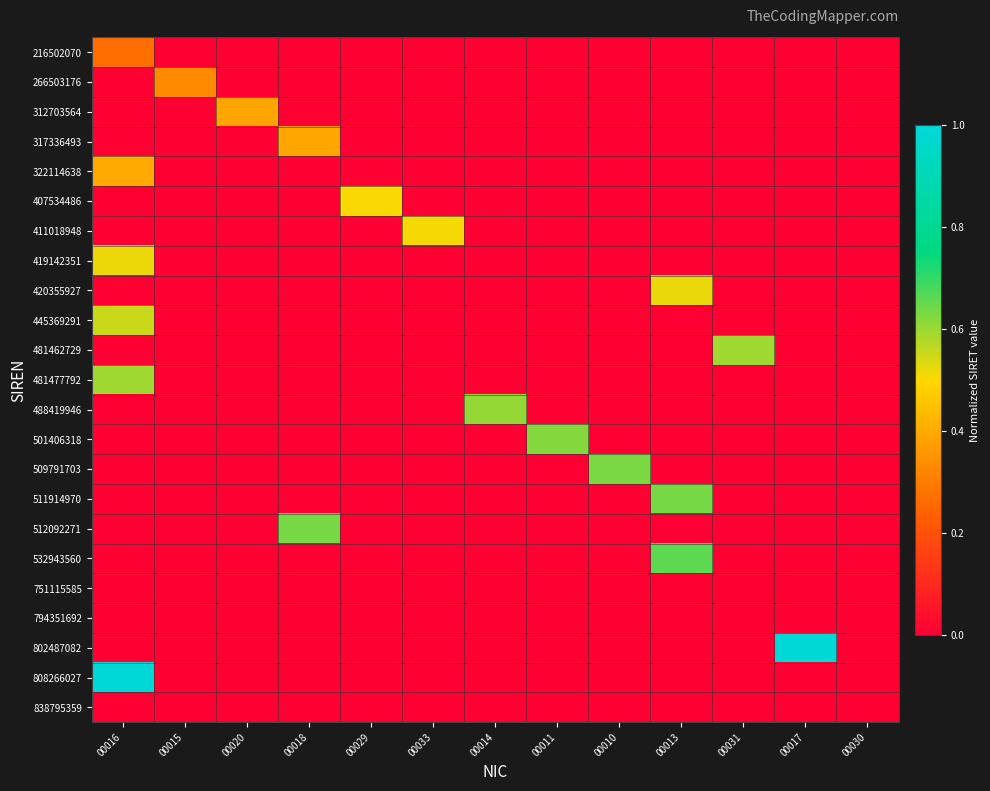

Reading left to right, transcribe all the data shown in this chart.

216502070: 00016=0.3	00015=0.0	00020=0.0	00018=0.0	00029=0.0	00033=0.0	00014=0.0	00011=0.0	00010=0.0	00013=0.0	00031=0.0	00017=0.0	00030=0.0
266503176: 00016=0.0	00015=0.3	00020=0.0	00018=0.0	00029=0.0	00033=0.0	00014=0.0	00011=0.0	00010=0.0	00013=0.0	00031=0.0	00017=0.0	00030=0.0
312703564: 00016=0.0	00015=0.0	00020=0.4	00018=0.0	00029=0.0	00033=0.0	00014=0.0	00011=0.0	00010=0.0	00013=0.0	00031=0.0	00017=0.0	00030=0.0
317336493: 00016=0.0	00015=0.0	00020=0.0	00018=0.4	00029=0.0	00033=0.0	00014=0.0	00011=0.0	00010=0.0	00013=0.0	00031=0.0	00017=0.0	00030=0.0
322114638: 00016=0.4	00015=0.0	00020=0.0	00018=0.0	00029=0.0	00033=0.0	00014=0.0	00011=0.0	00010=0.0	00013=0.0	00031=0.0	00017=0.0	00030=0.0
407534486: 00016=0.0	00015=0.0	00020=0.0	00018=0.0	00029=0.5	00033=0.0	00014=0.0	00011=0.0	00010=0.0	00013=0.0	00031=0.0	00017=0.0	00030=0.0
411018948: 00016=0.0	00015=0.0	00020=0.0	00018=0.0	00029=0.0	00033=0.5	00014=0.0	00011=0.0	00010=0.0	00013=0.0	00031=0.0	00017=0.0	00030=0.0
419142351: 00016=0.5	00015=0.0	00020=0.0	00018=0.0	00029=0.0	00033=0.0	00014=0.0	00011=0.0	00010=0.0	00013=0.0	00031=0.0	00017=0.0	00030=0.0
420355927: 00016=0.0	00015=0.0	00020=0.0	00018=0.0	00029=0.0	00033=0.0	00014=0.0	00011=0.0	00010=0.0	00013=0.5	00031=0.0	00017=0.0	00030=0.0
445369291: 00016=0.6	00015=0.0	00020=0.0	00018=0.0	00029=0.0	00033=0.0	00014=0.0	00011=0.0	00010=0.0	00013=0.0	00031=0.0	00017=0.0	00030=0.0
481462729: 00016=0.0	00015=0.0	00020=0.0	00018=0.0	00029=0.0	00033=0.0	00014=0.0	00011=0.0	00010=0.0	00013=0.0	00031=0.6	00017=0.0	00030=0.0
481477792: 00016=0.6	00015=0.0	00020=0.0	00018=0.0	00029=0.0	00033=0.0	00014=0.0	00011=0.0	00010=0.0	00013=0.0	00031=0.0	00017=0.0	00030=0.0
488419946: 00016=0.0	00015=0.0	00020=0.0	00018=0.0	00029=0.0	00033=0.0	00014=0.6	00011=0.0	00010=0.0	00013=0.0	00031=0.0	00017=0.0	00030=0.0
501406318: 00016=0.0	00015=0.0	00020=0.0	00018=0.0	00029=0.0	00033=0.0	00014=0.0	00011=0.6	00010=0.0	00013=0.0	00031=0.0	00017=0.0	00030=0.0
509791703: 00016=0.0	00015=0.0	00020=0.0	00018=0.0	00029=0.0	00033=0.0	00014=0.0	00011=0.0	00010=0.6	00013=0.0	00031=0.0	00017=0.0	00030=0.0
511914970: 00016=0.0	00015=0.0	00020=0.0	00018=0.0	00029=0.0	00033=0.0	00014=0.0	00011=0.0	00010=0.0	00013=0.6	00031=0.0	00017=0.0	00030=0.0
512092271: 00016=0.0	00015=0.0	00020=0.0	00018=0.6	00029=0.0	00033=0.0	00014=0.0	00011=0.0	00010=0.0	00013=0.0	00031=0.0	00017=0.0	00030=0.0
532943560: 00016=0.0	00015=0.0	00020=0.0	00018=0.0	00029=0.0	00033=0.0	00014=0.0	00011=0.0	00010=0.0	00013=0.7	00031=0.0	00017=0.0	00030=0.0
751115585: 00016=0.0	00015=0.0	00020=0.0	00018=0.0	00029=0.0	00033=0.0	00014=0.0	00011=0.0	00010=0.0	00013=0.0	00031=0.0	00017=0.0	00030=0.0
794351692: 00016=0.0	00015=0.0	00020=0.0	00018=0.0	00029=0.0	00033=0.0	00014=0.0	00011=0.0	00010=0.0	00013=0.0	00031=0.0	00017=0.0	00030=0.0
802487082: 00016=0.0	00015=0.0	00020=0.0	00018=0.0	00029=0.0	00033=0.0	00014=0.0	00011=0.0	00010=0.0	00013=0.0	00031=0.0	00017=1.0	00030=0.0
808266027: 00016=1.0	00015=0.0	00020=0.0	00018=0.0	00029=0.0	00033=0.0	00014=0.0	00011=0.0	00010=0.0	00013=0.0	00031=0.0	00017=0.0	00030=0.0
838795359: 00016=0.0	00015=0.0	00020=0.0	00018=0.0	00029=0.0	00033=0.0	00014=0.0	00011=0.0	00010=0.0	00013=0.0	00031=0.0	00017=0.0	00030=0.0